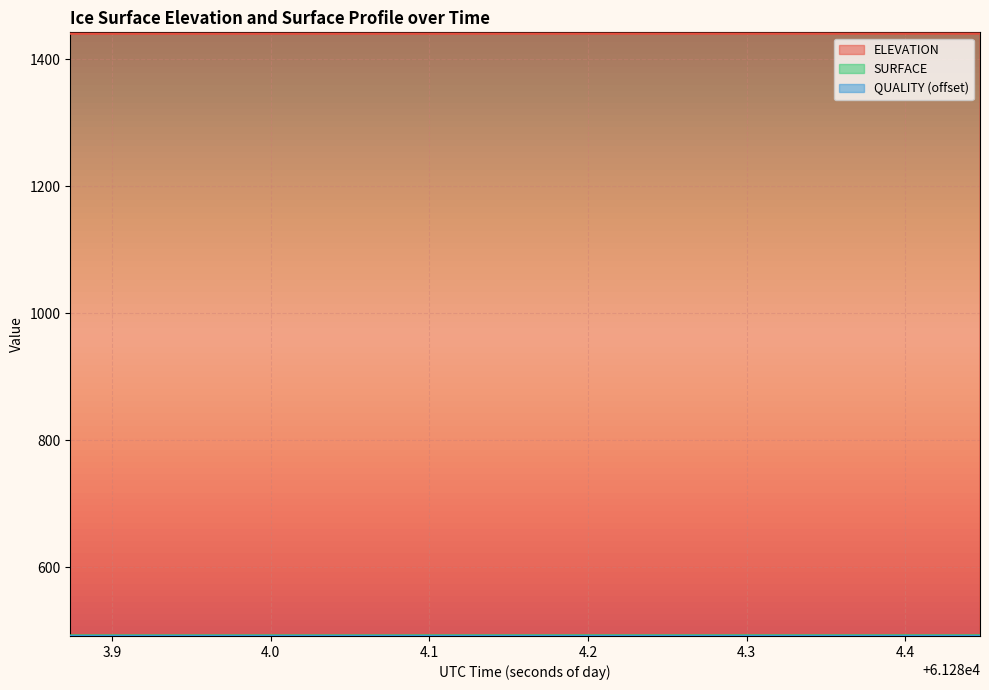

At which category is the sum across all series the highest?

61284.4471